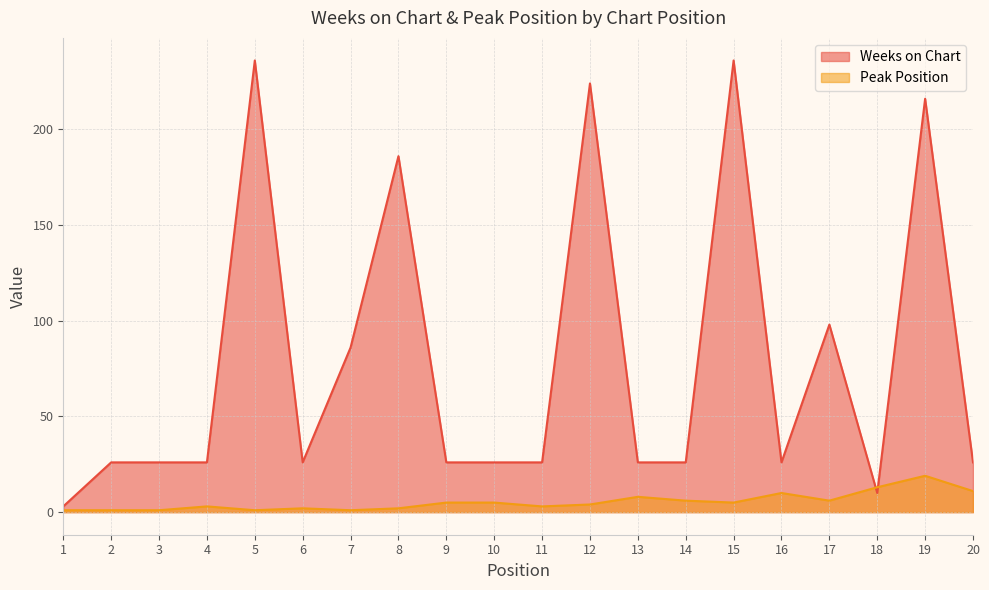

Which label corresponds to the largest value in the chart?

5